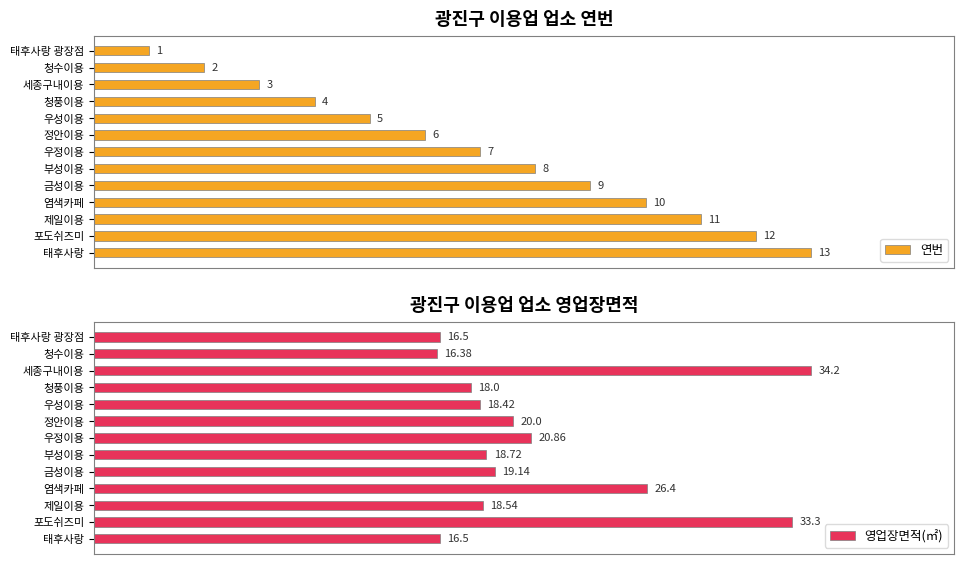

Which series has the largest range (max minus min)?

영업장면적(㎡)